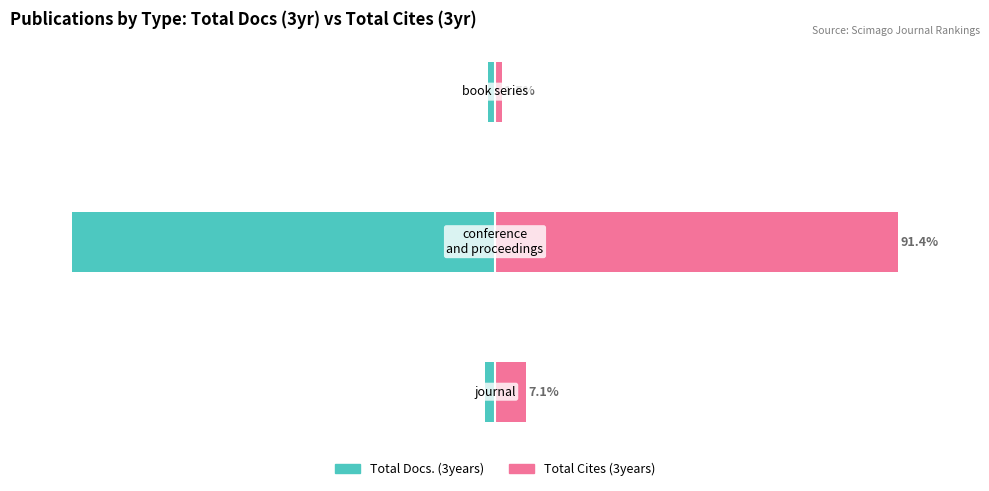

Reading left to right, transcribe all the data shown in this chart.

Total Docs. (3years): -2.4	-95.9	-1.7
Total Cites (3years): 7.1	91.4	1.5